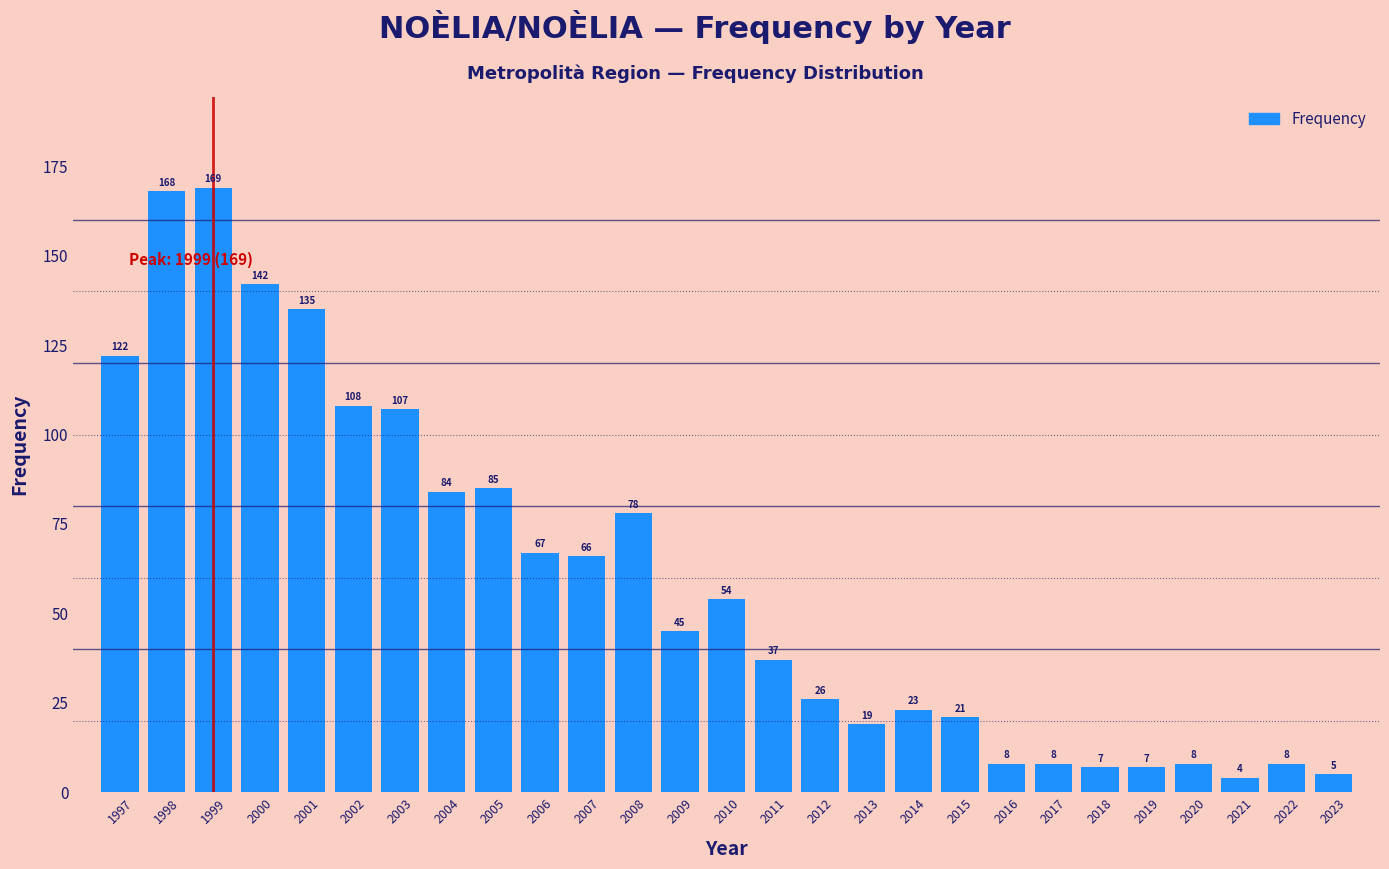

Reading left to right, extract all data points from this chart.

1997=122	1998=168	1999=169	2000=142	2001=135	2002=108	2003=107	2004=84	2005=85	2006=67	2007=66	2008=78	2009=45	2010=54	2011=37	2012=26	2013=19	2014=23	2015=21	2016=8	2017=8	2018=7	2019=7	2020=8	2021=4	2022=8	2023=5